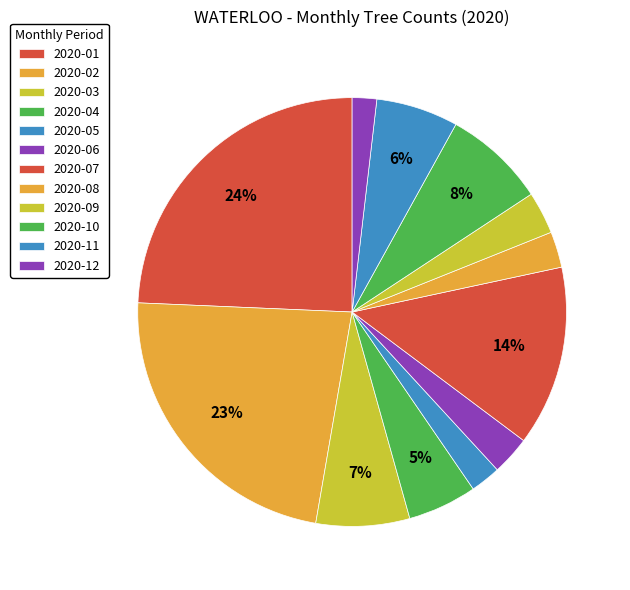

Which category has the biggest portion of the pie?

2020-01